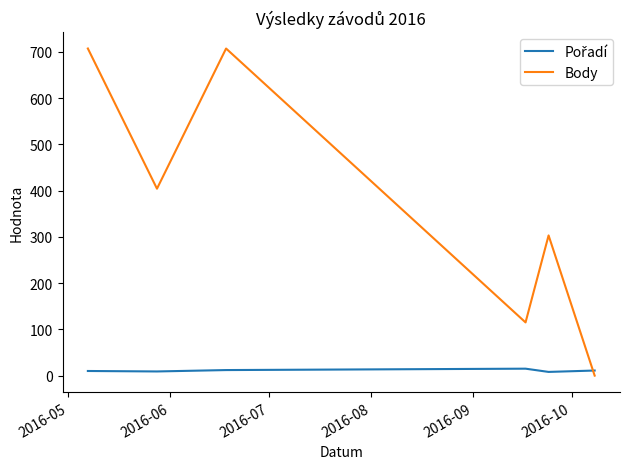

Which series has the widest spread of values?

Body